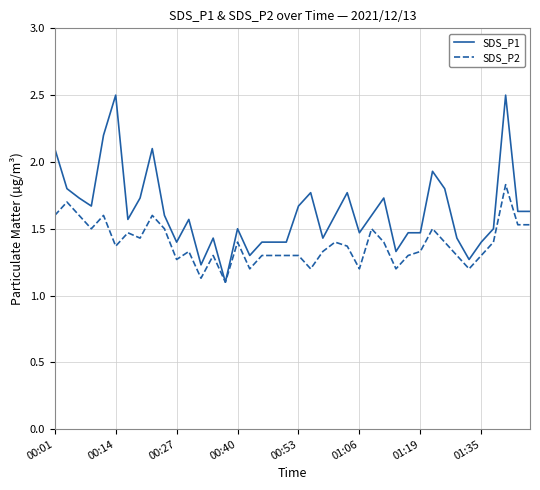

Which series has the widest spread of values?

SDS_P1